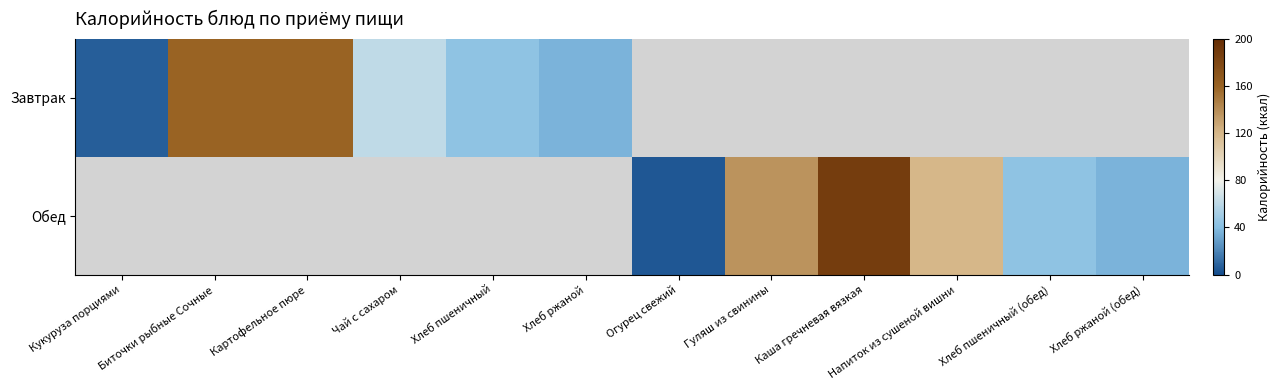

Count the number of categories in the chart.

12